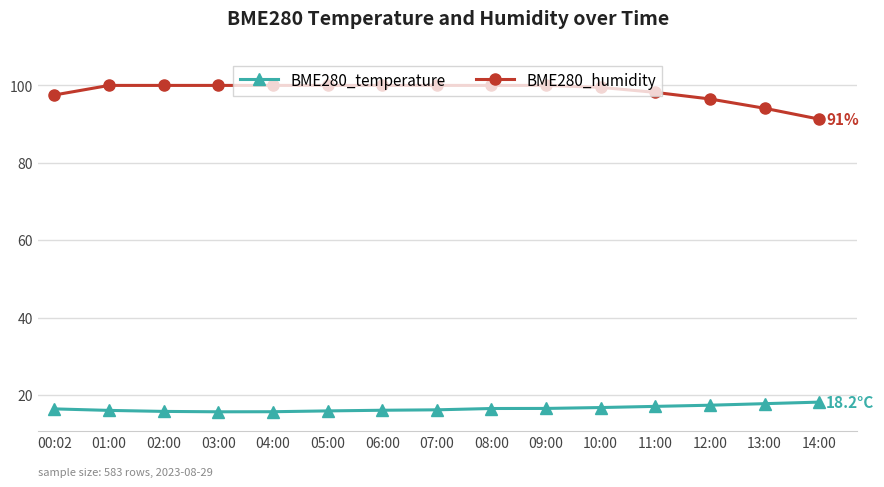

True or false: BME280_humidity and BME280_temperature intersect in this chart.

False